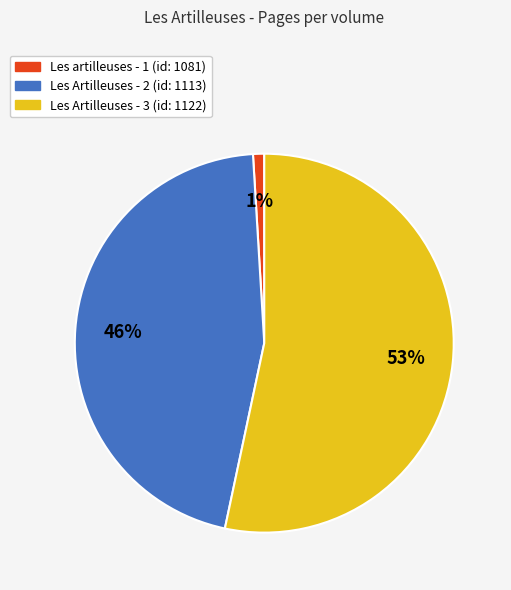

How many slices are in this pie chart?

3